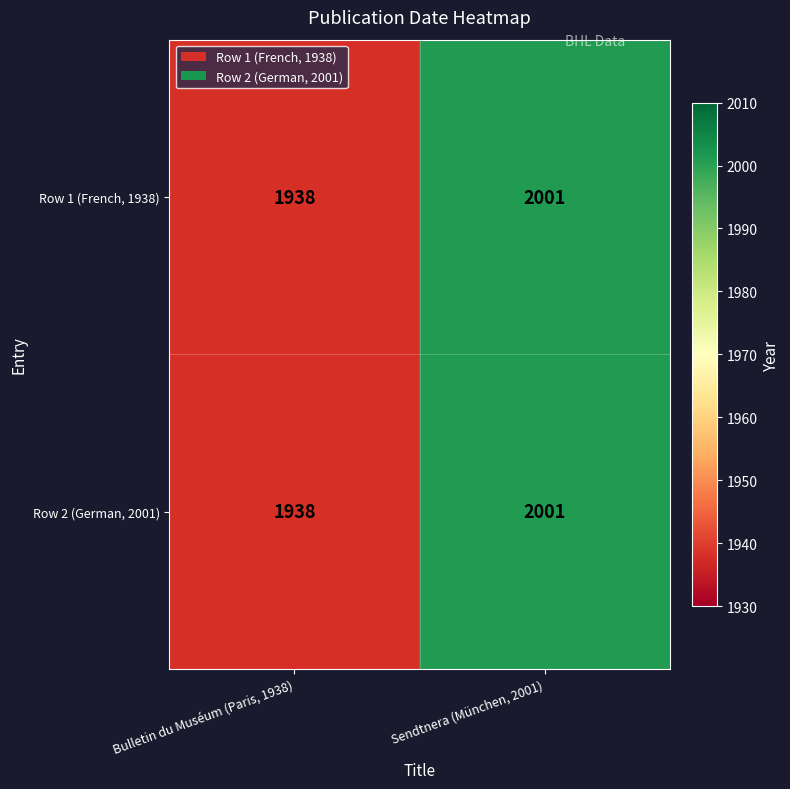

Is it true that Row 1 (French, 1938) equals 1111 at Sendtnera (München, 2001)?

False